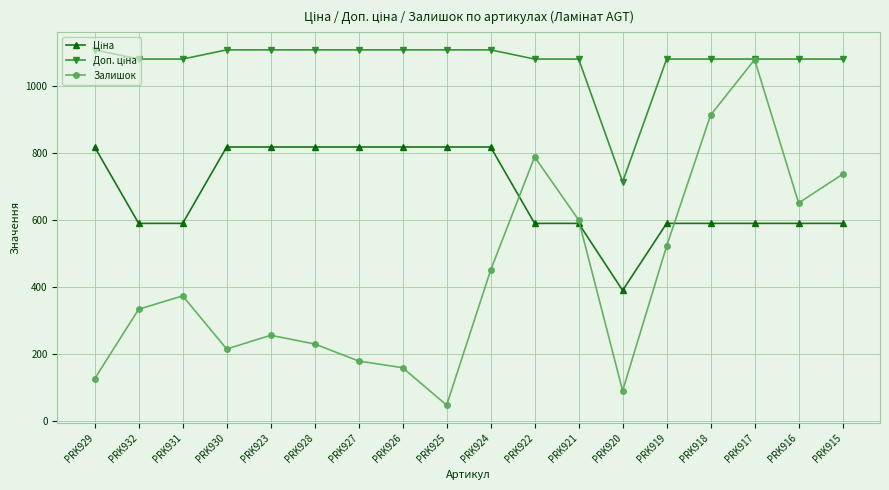

True or false: Залишок has a value of 651.0 at PRK916.

True